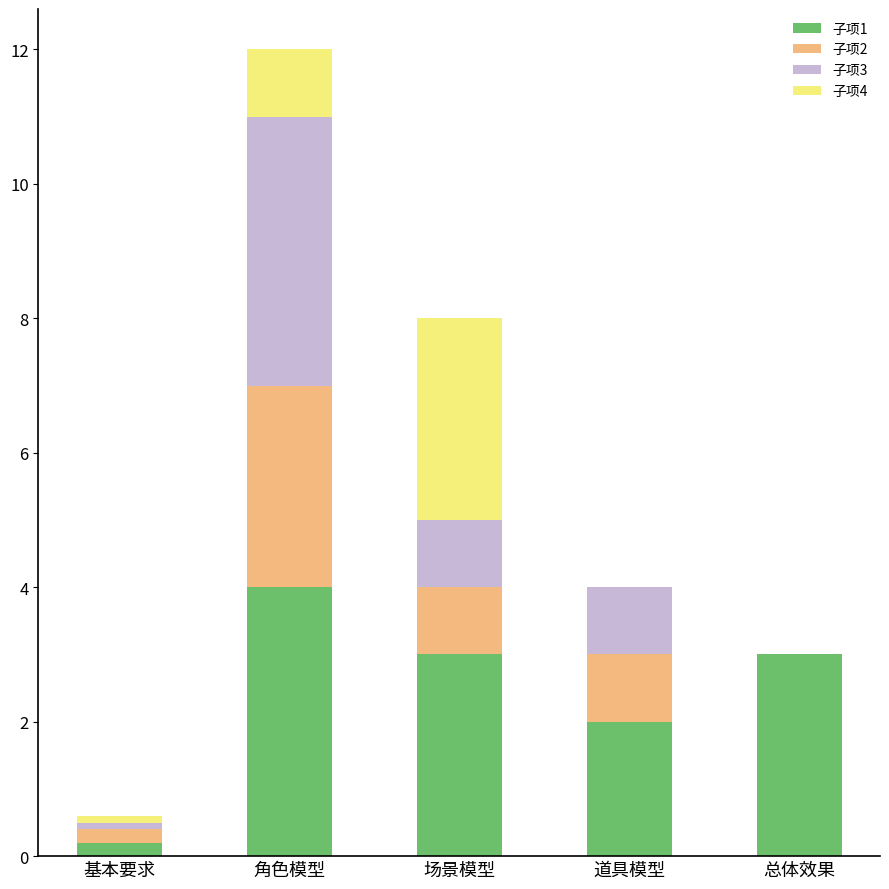

What is the sum of all 子项1 values?

12.2